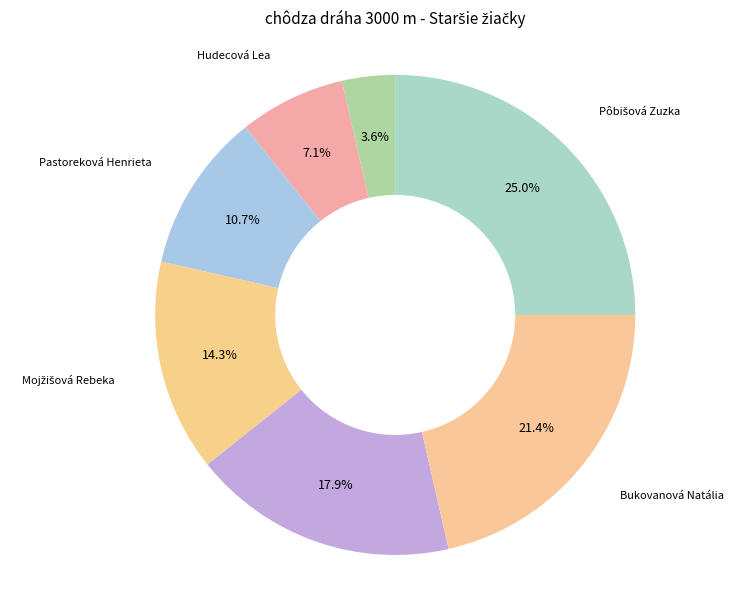

How many segments does this pie chart have?

7